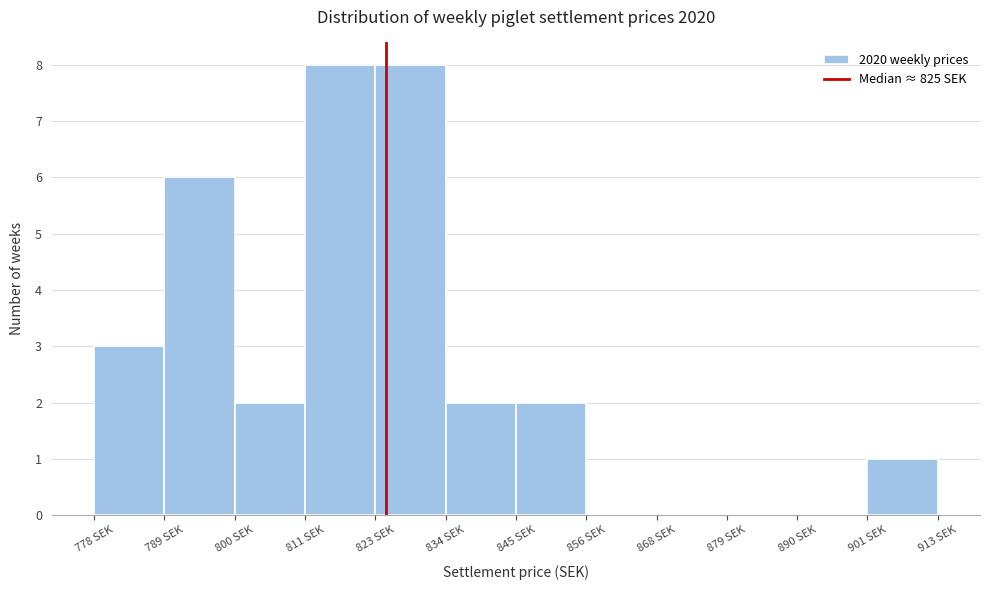

Reading left to right, list every bar in this chart as the range it spans on the x-axis followed by its height. Neither the bar edges nor the heights are printed on the chart, so give them approximately, as read against the axes.

778 to 790: 3
790 to 800: 6
800 to 812: 2
812 to 824: 8
824 to 834: 8
834 to 846: 2
846 to 856: 2
856 to 868: 0
868 to 880: 0
880 to 890: 0
890 to 902: 0
902 to 914: 1